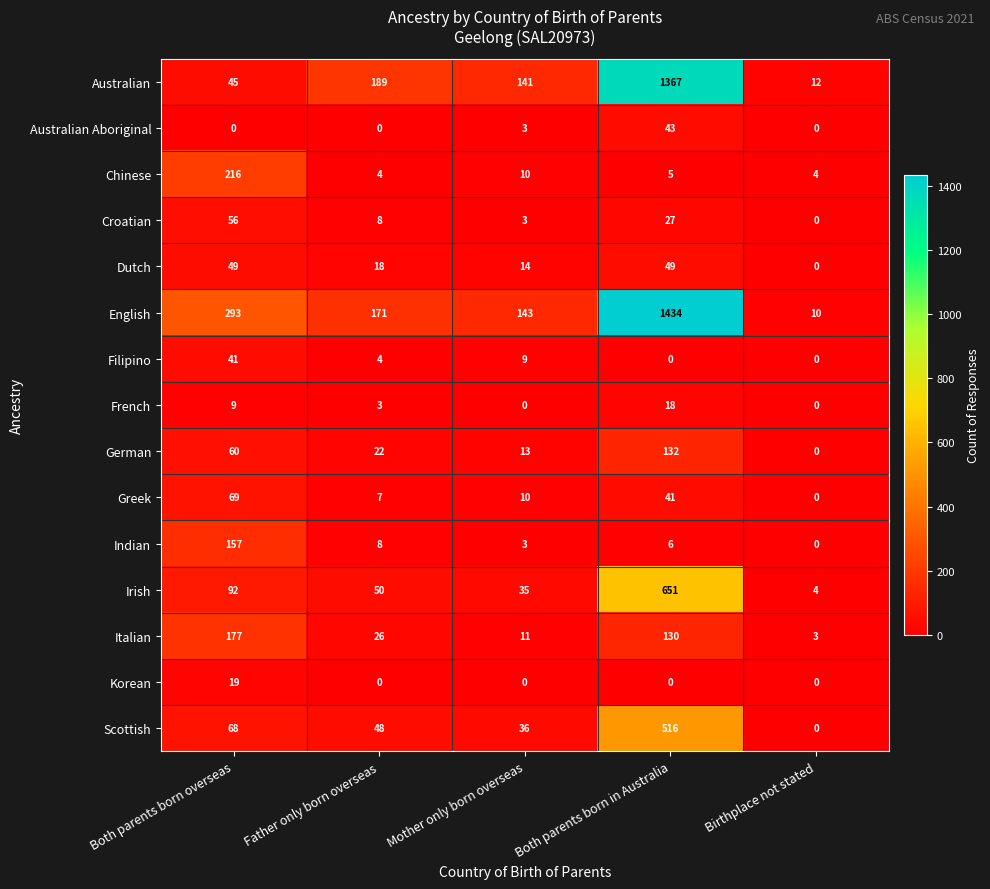

The Irish series shows 1 at Birthplace not stated. True or false?

False